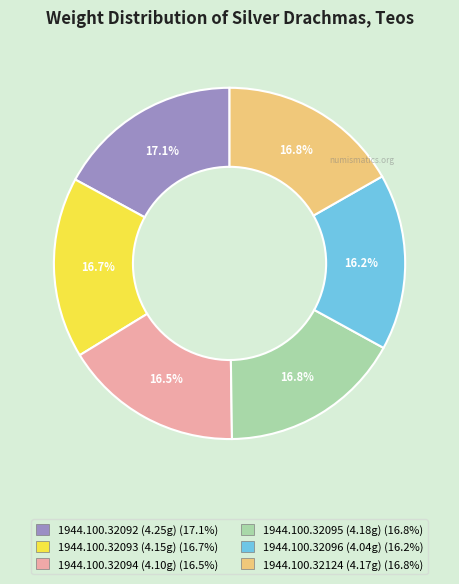

Does 1944.100.32096 account for over 50% of the chart?

No